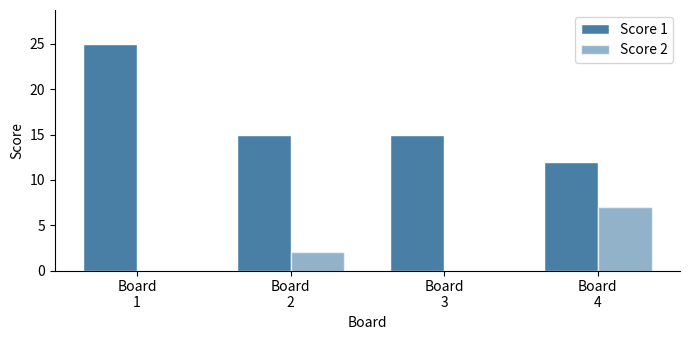

What is the value of the Score 2 bar at the 2nd from the left?

2